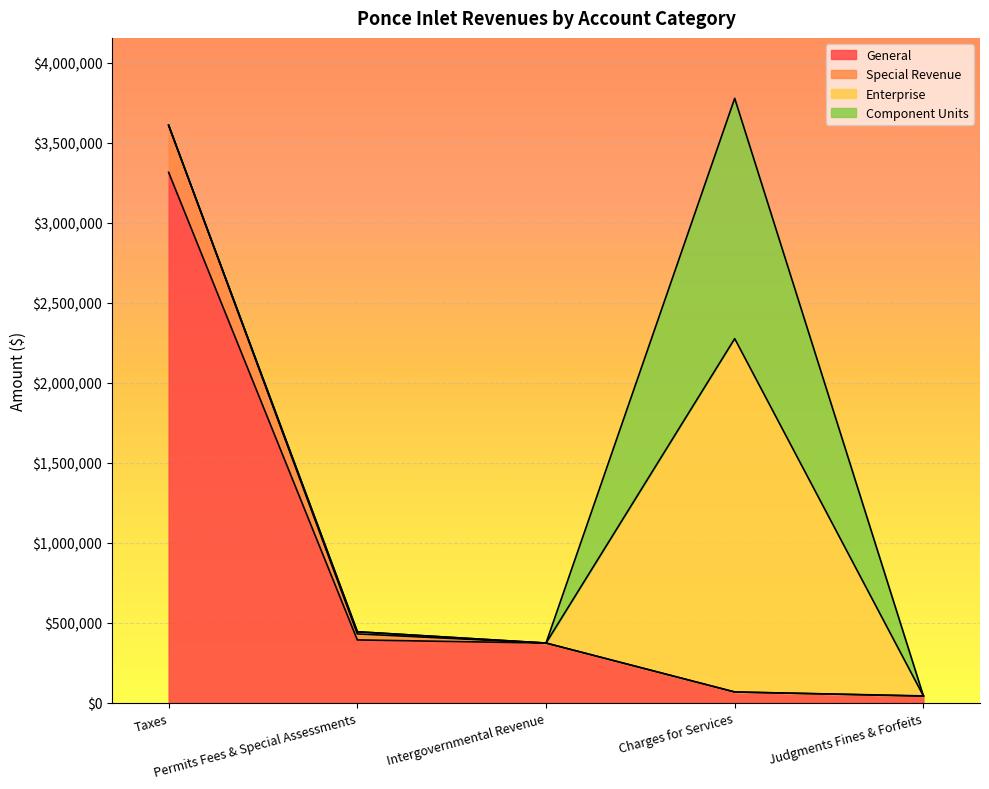

What is the maximum value for General?

3313734